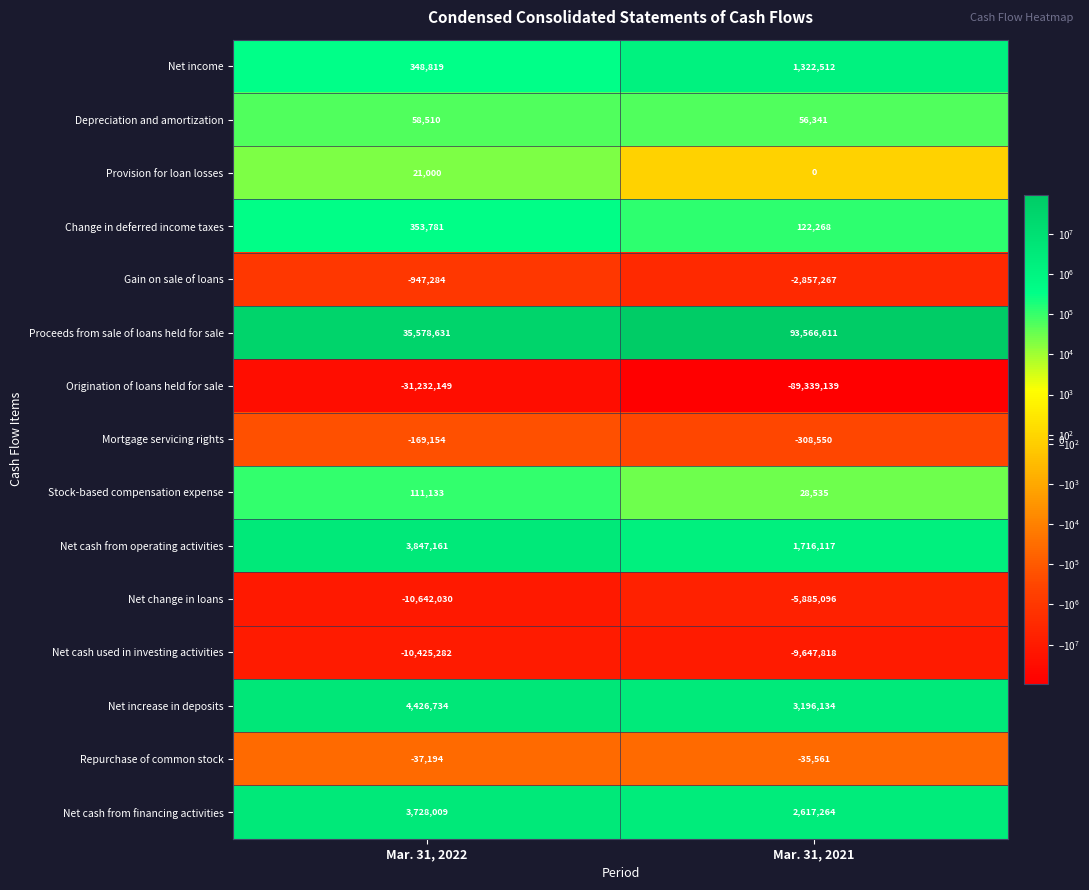

Reading left to right, what are all the values shown in this chart?

Net income: 348819	1322512
Depreciation and amortization: 58510	56341
Provision for loan losses: 21000	0
Change in deferred income taxes: 353781	122268
Gain on sale of loans: -947284	-2857267
Proceeds from sale of loans held for sale: 35578631	93566611
Origination of loans held for sale: -31232149	-89339139
Mortgage servicing rights: -169154	-308550
Stock-based compensation expense: 111133	28535
Net cash from operating activities: 3847161	1716117
Net change in loans: -10642030	-5885096
Net cash used in investing activities: -10425282	-9647818
Net increase in deposits: 4426734	3196134
Repurchase of common stock: -37194	-35561
Net cash from financing activities: 3728009	2617264